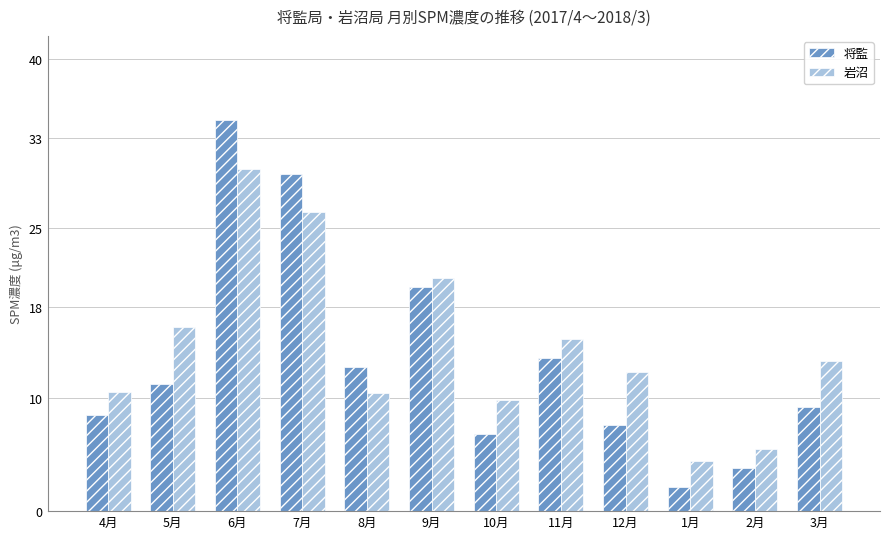

Rank the series by their average value, from highest to lowest.

岩沼, 将監